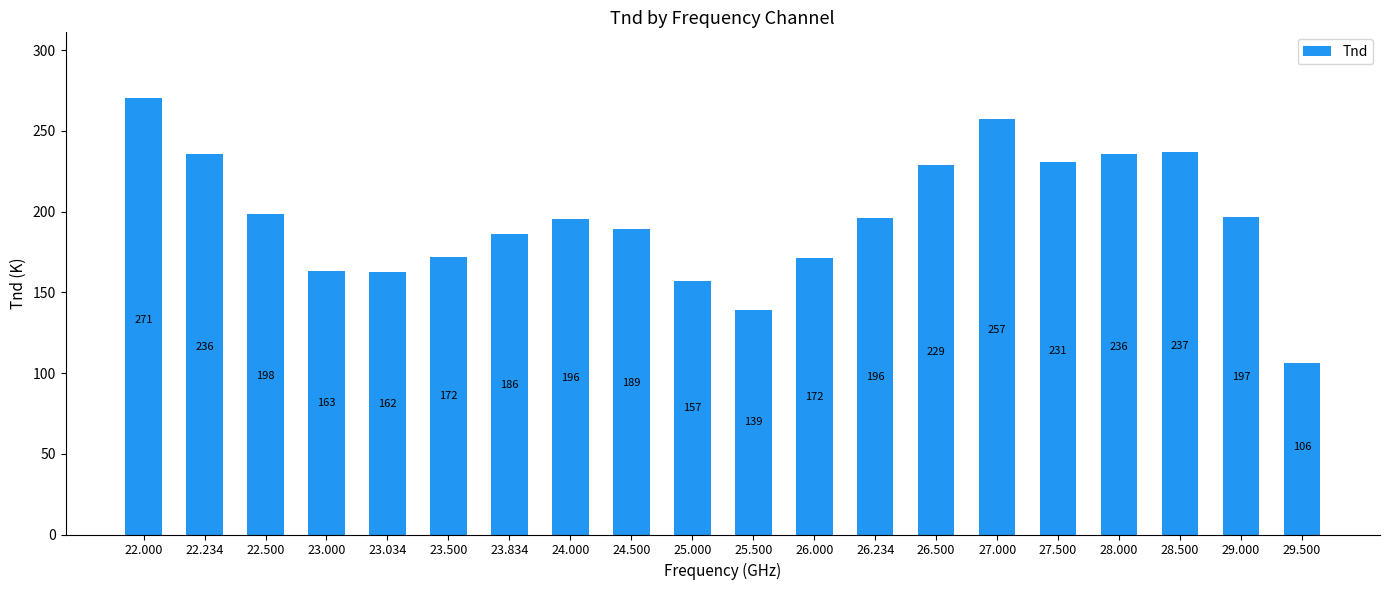

Approximately how many times larger is the value at 23.834 compared to 24.500?

1.0